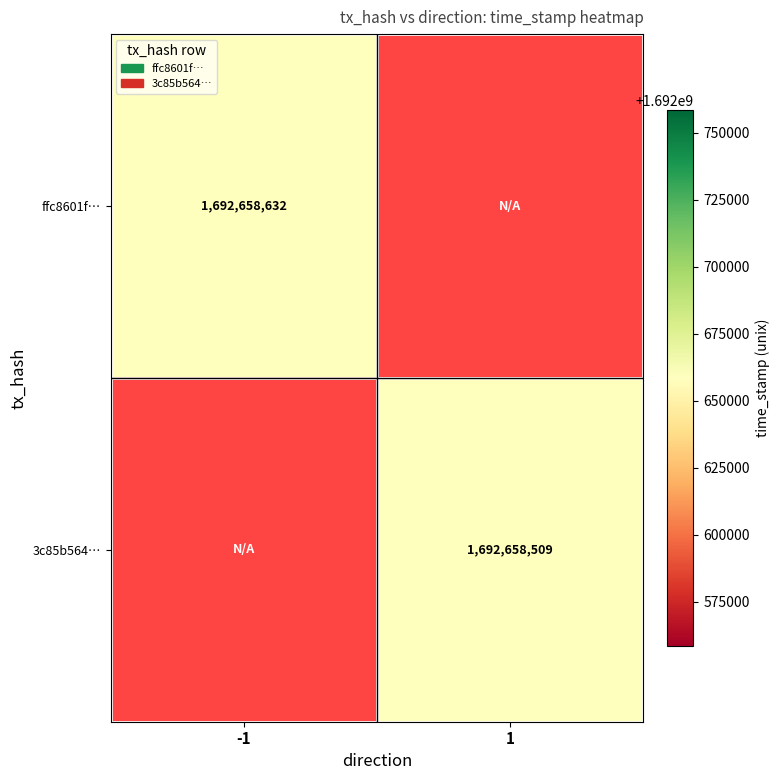

At which category does the chart reach its minimum across all series?

1